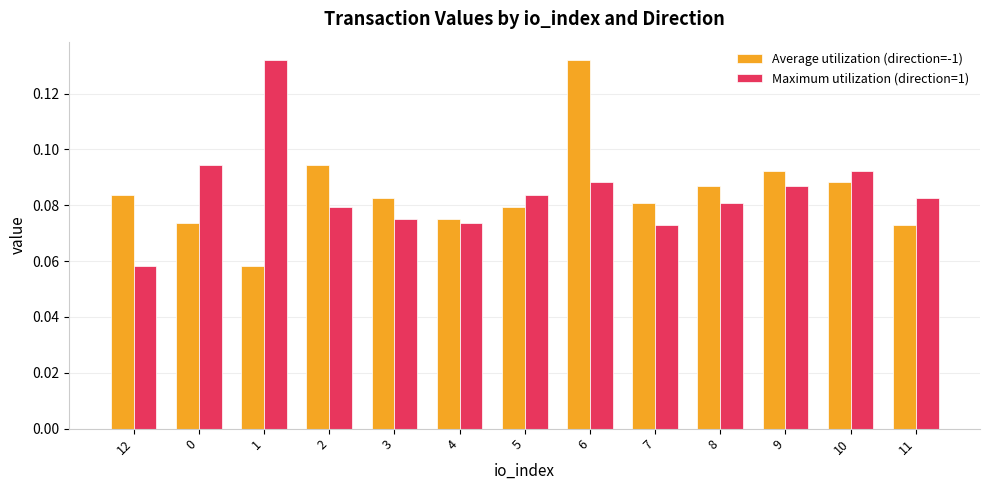

What are all the series names shown in the legend?

Average utilization (direction=-1), Maximum utilization (direction=1)